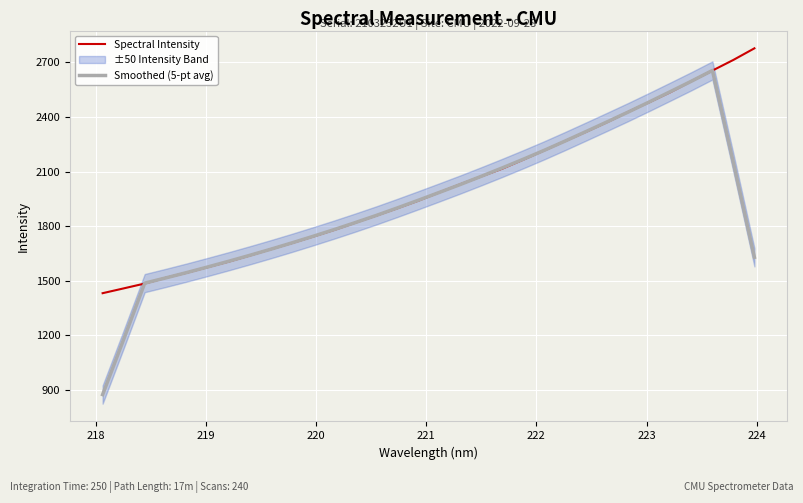

What is the greatest value displayed?

2777.7